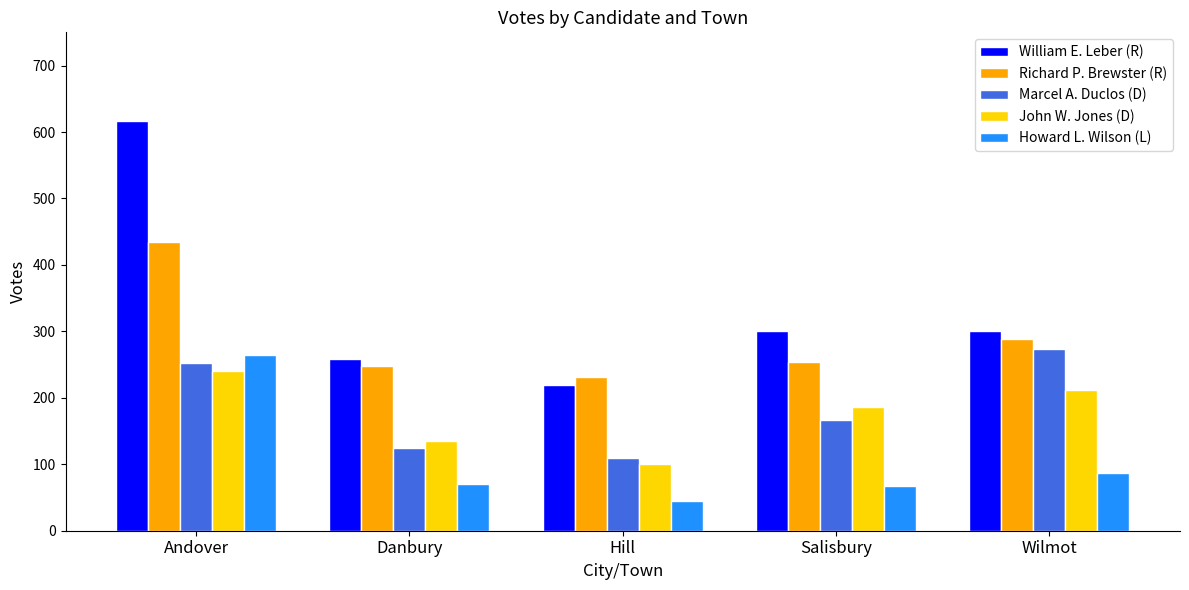

List the labels in order of Marcel A. Duclos (D) value, largest first.

Wilmot, Andover, Salisbury, Danbury, Hill